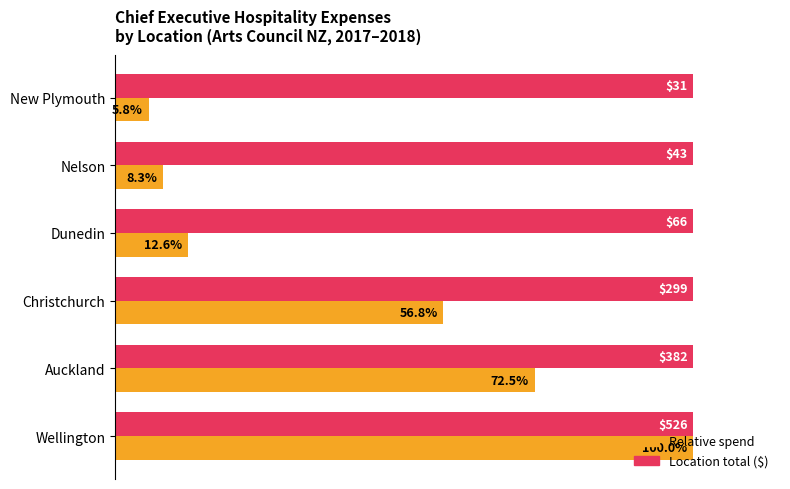

Which label corresponds to the smallest value in the chart?

New Plymouth